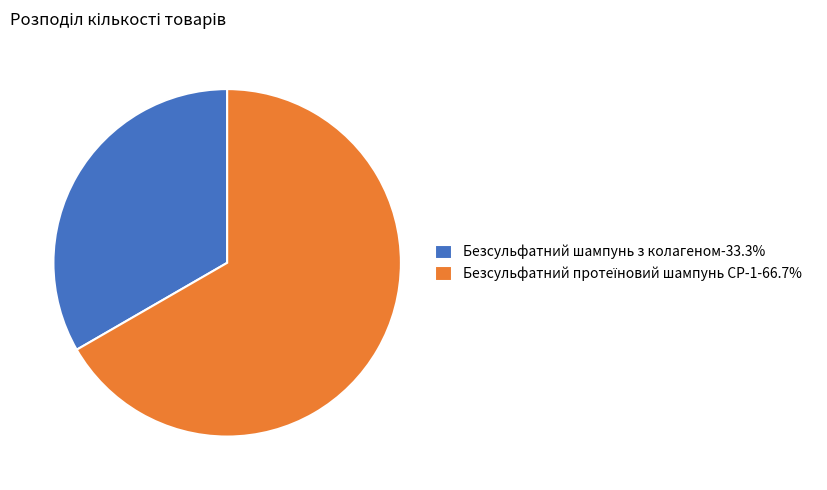

How many slices are in this pie chart?

2